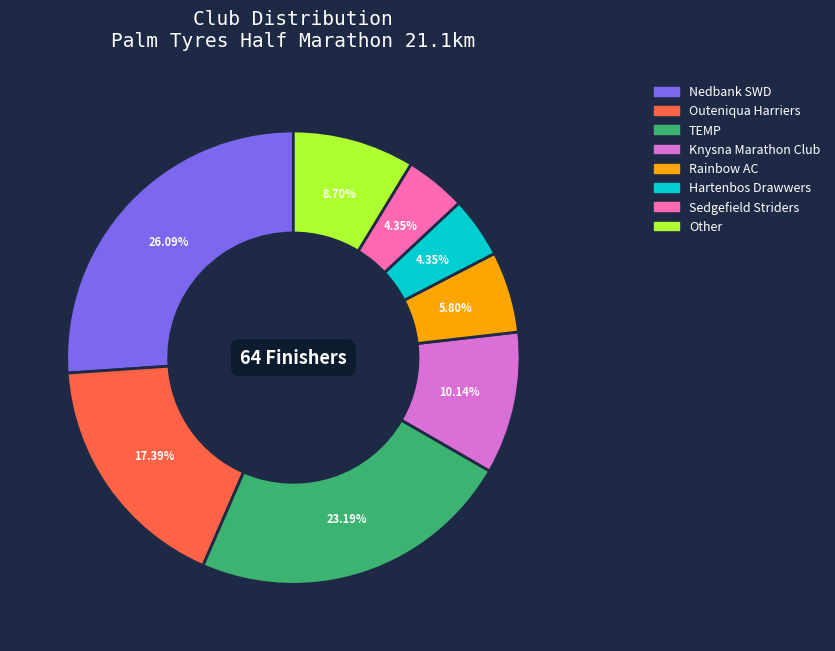

To the nearest percent, what percentage of the pie is Rainbow AC?

6%